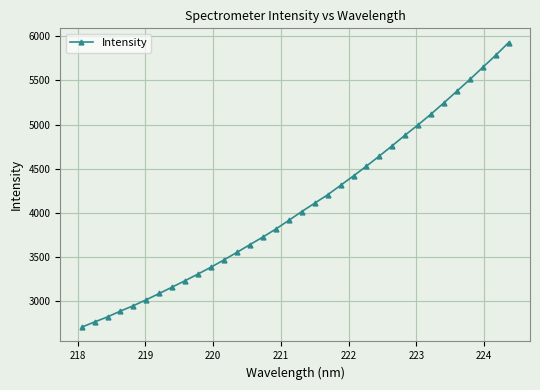

What is the value of the 10th point from the left?

3311.5